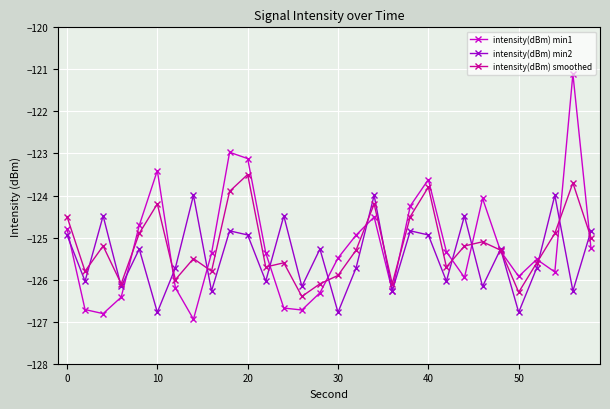

Which series has the widest spread of values?

intensity(dBm) min1